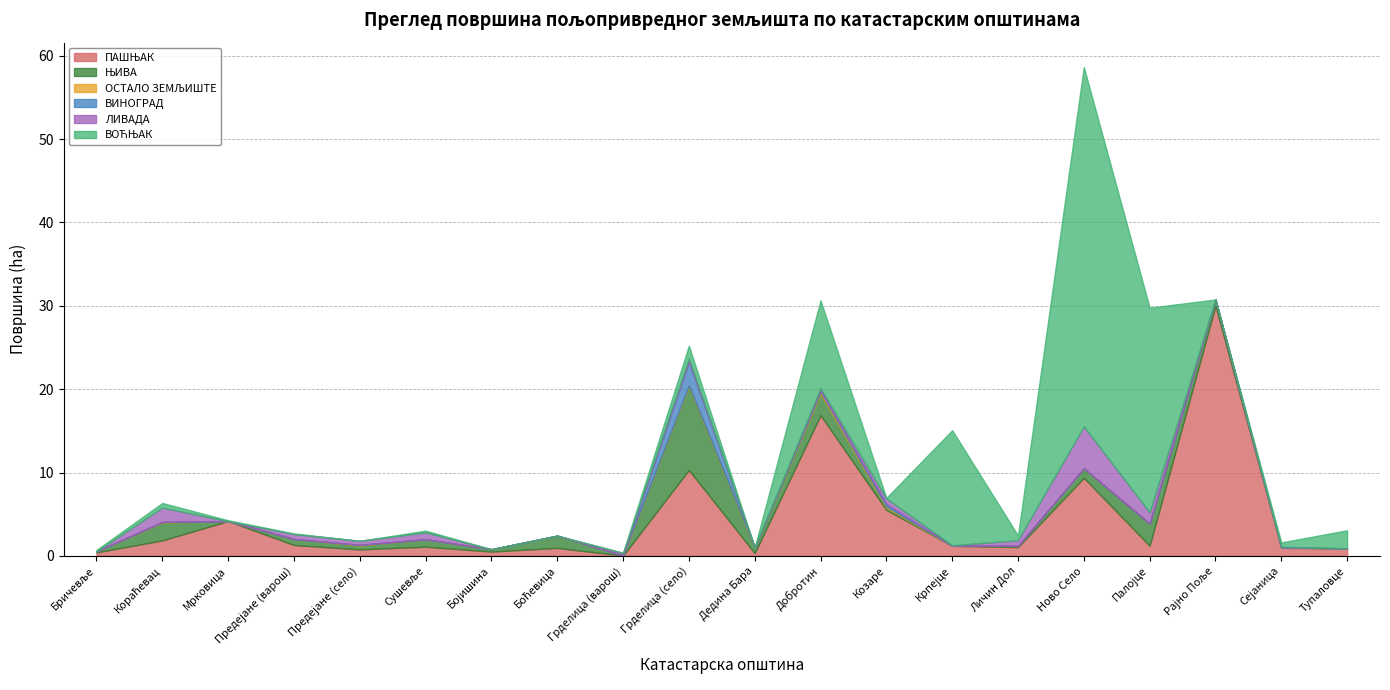

Which label corresponds to the largest value in the chart?

Ново Село